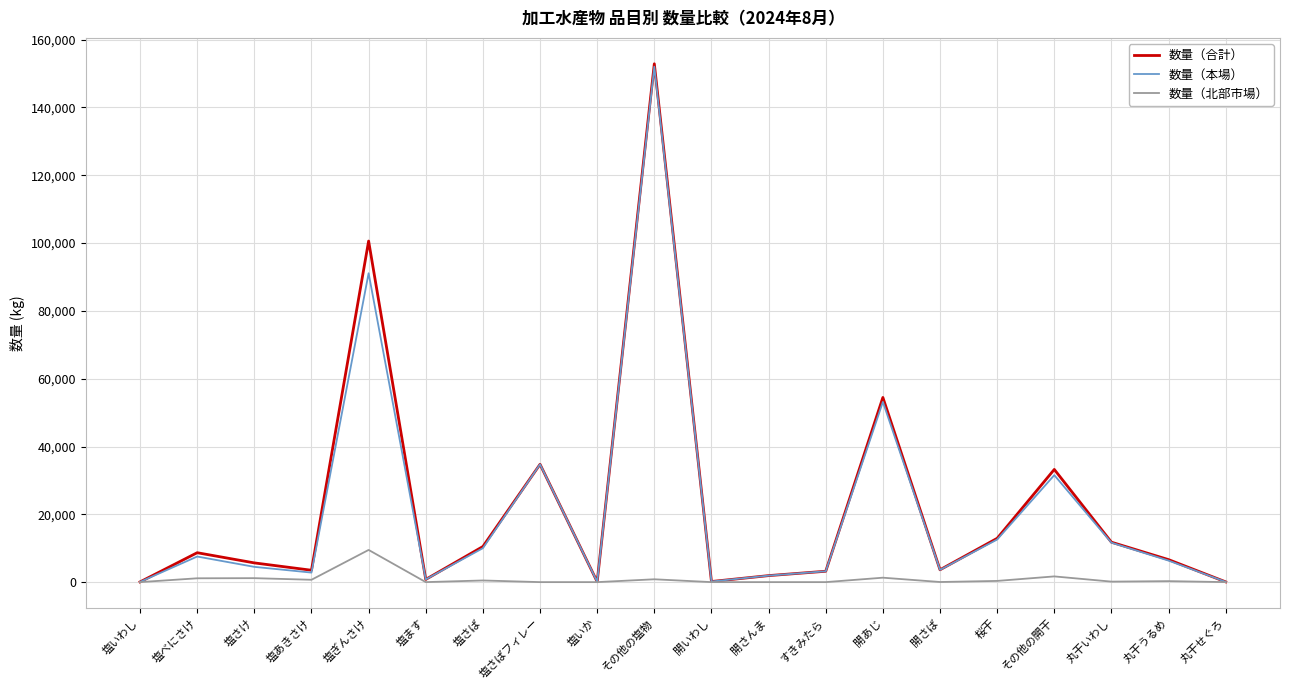

Which series has the widest spread of values?

数量（合計）